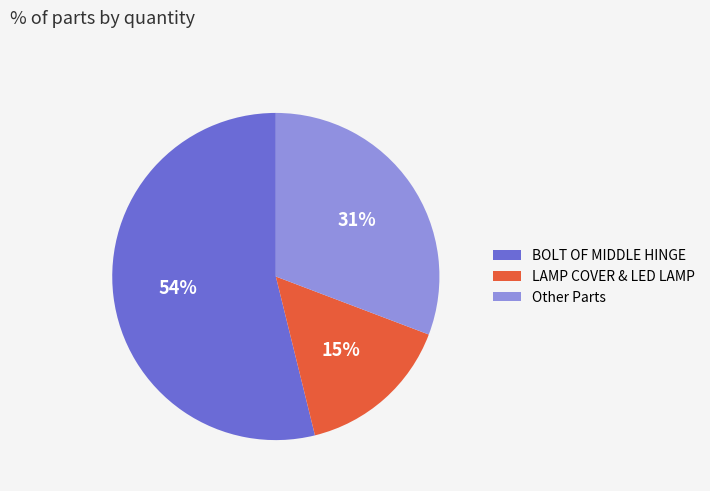

Do Other Parts and LAMP COVER & LED LAMP together represent more than half of the pie?

No